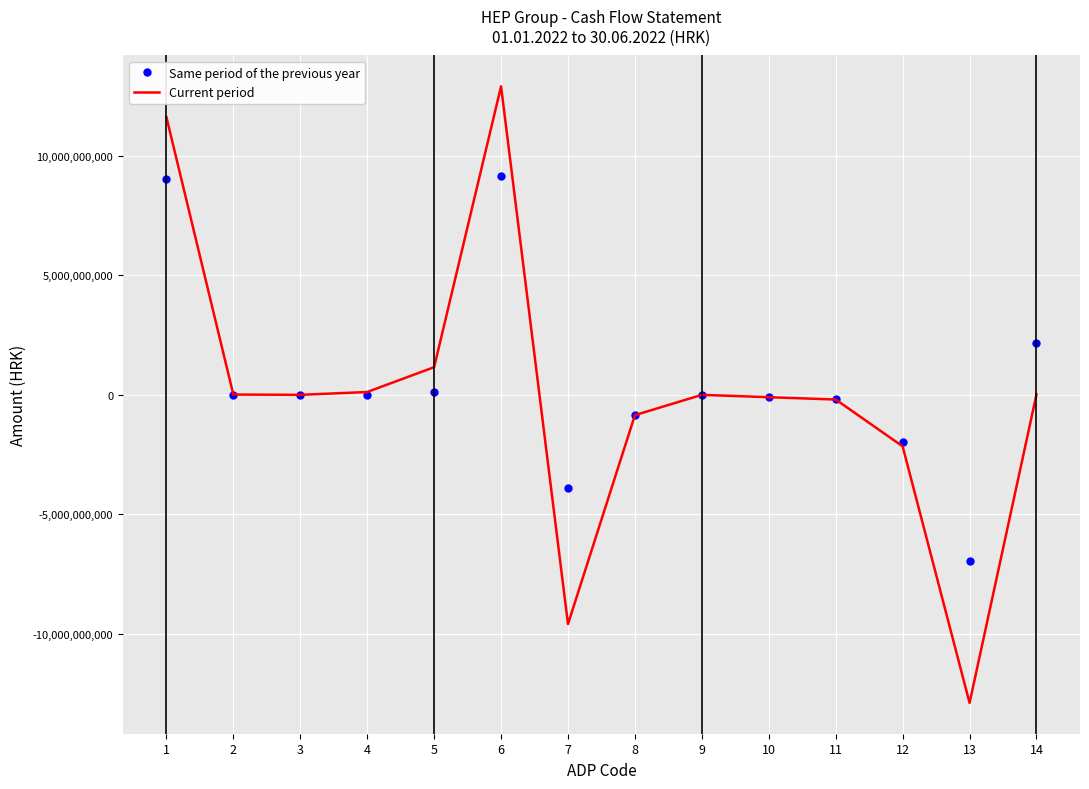

List the series in order of their peak value, lowest first.

Same period of the previous year, Current period